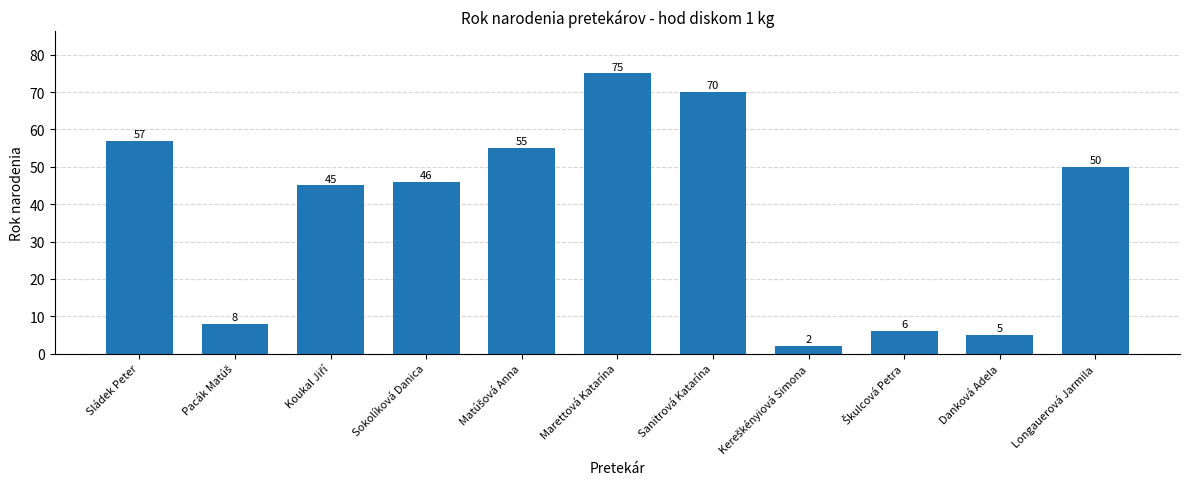

How many values are below 46?

5